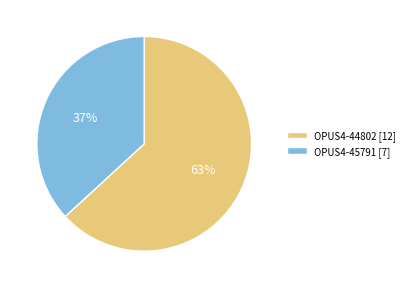

Does any single category account for the majority?

Yes